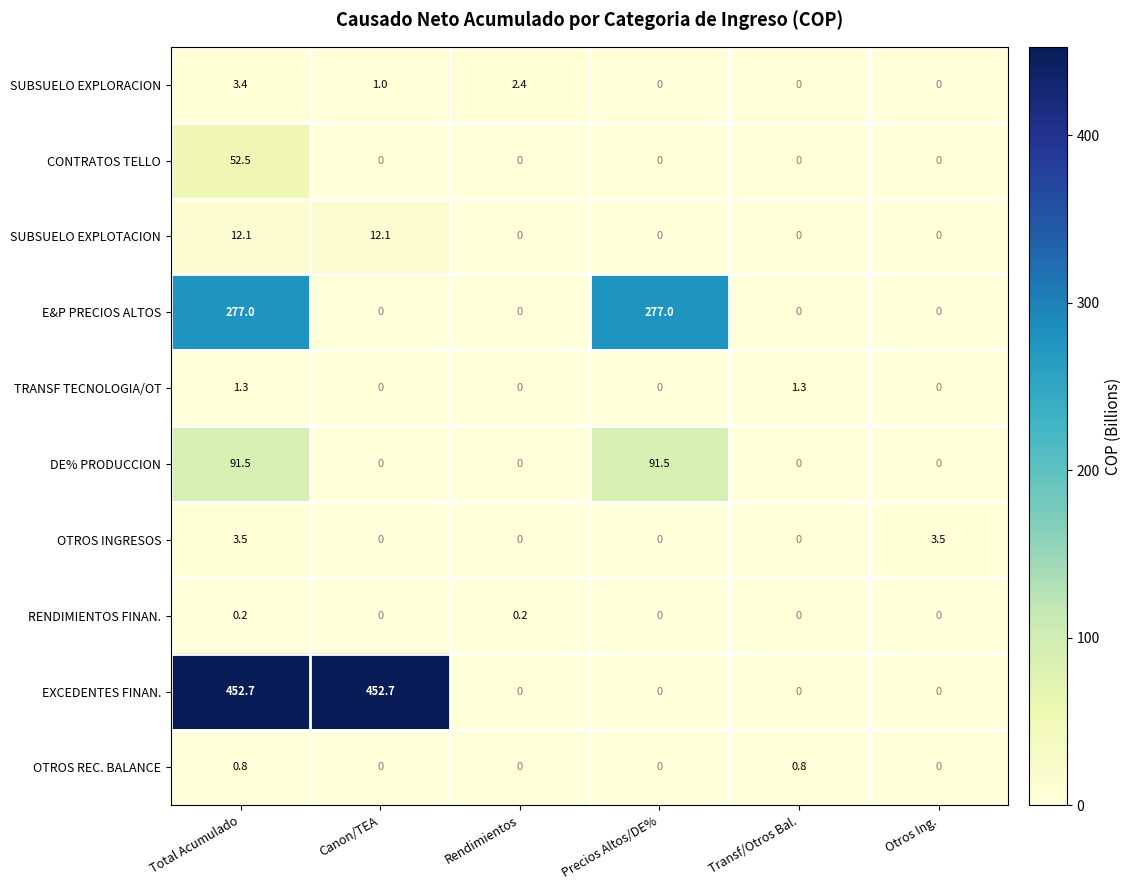

Rank the series by their maximum value, from lowest to highest.

RENDIMIENTOS FINAN., OTROS REC. BALANCE, TRANSF TECNOLOGIA/OT, SUBSUELO EXPLORACION, OTROS INGRESOS, SUBSUELO EXPLOTACION, CONTRATOS TELLO, DE% PRODUCCION, E&P PRECIOS ALTOS, EXCEDENTES FINAN.